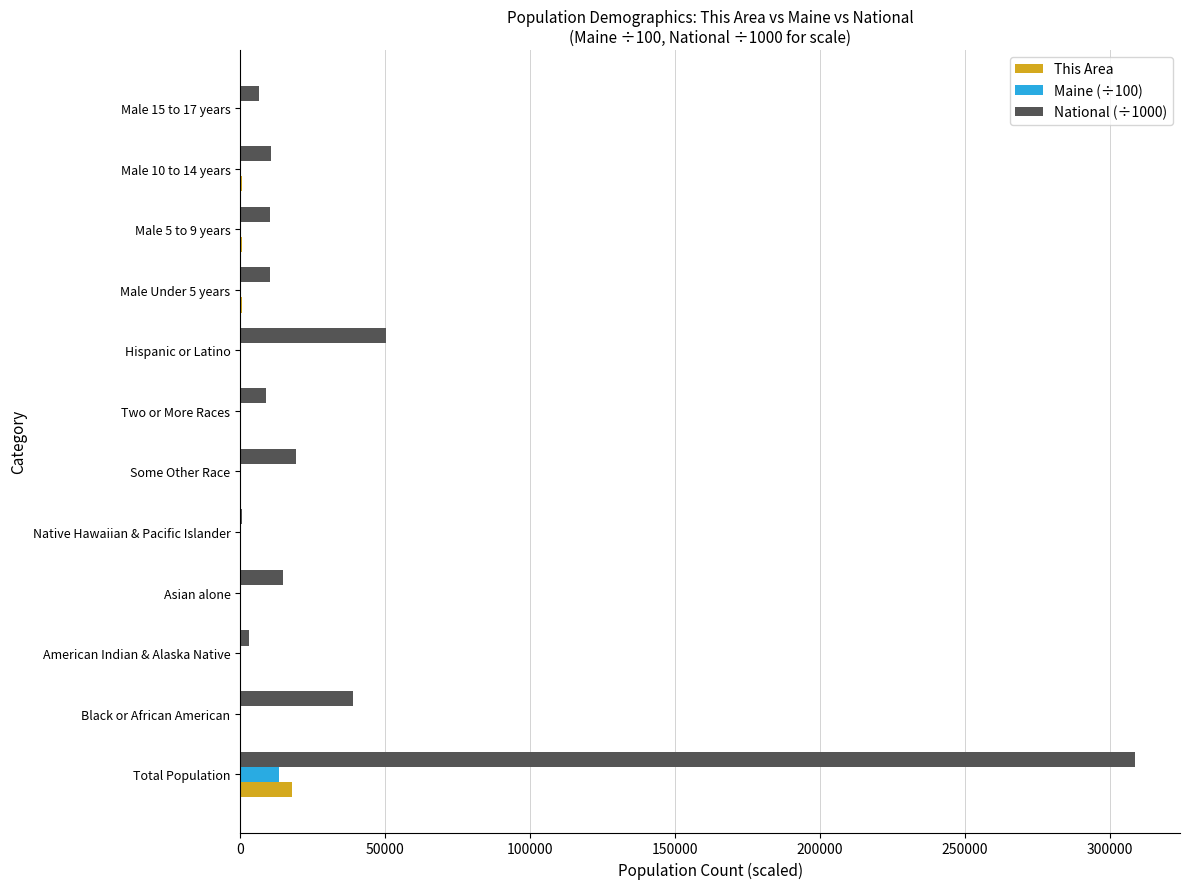

At which label does Maine (÷100) reach its peak?

Total Population